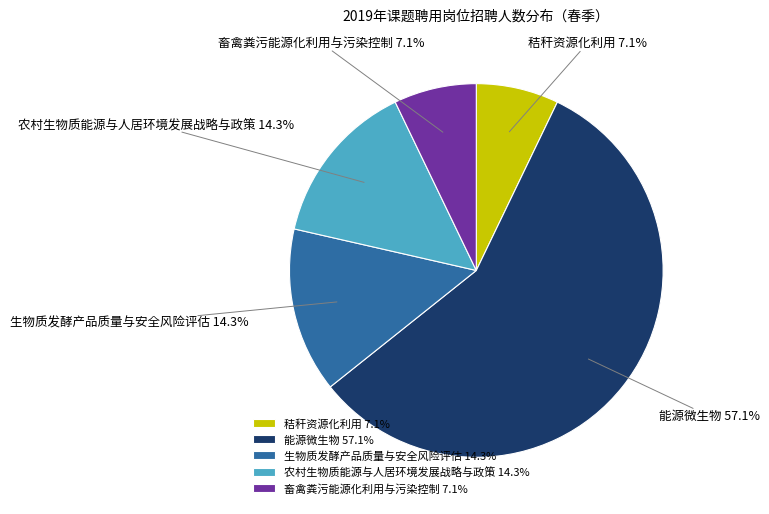

Is it true that 能源微生物 is 57% of the pie?

True